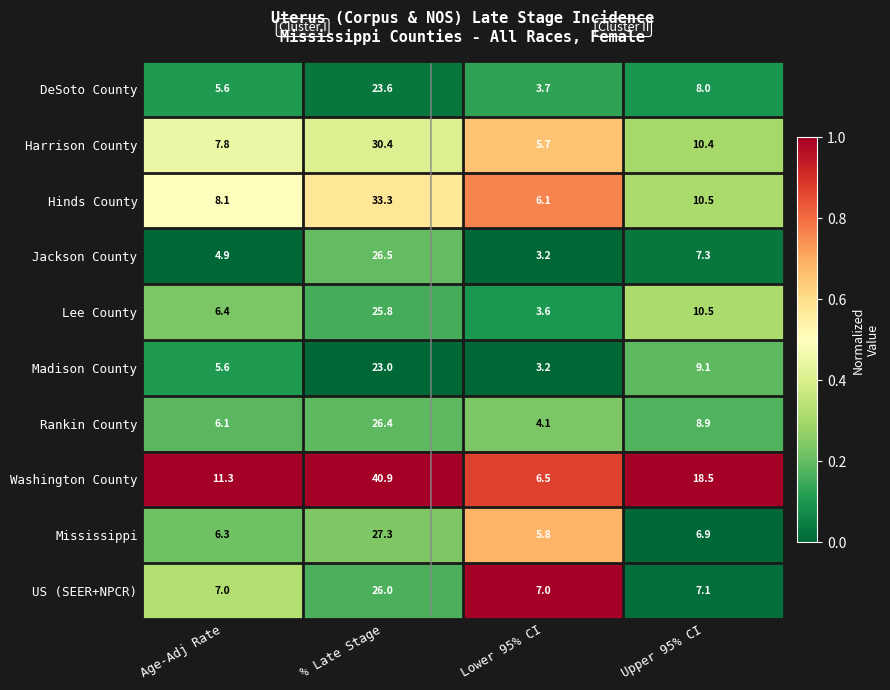

What is the average value of the Harrison County series?

13.6